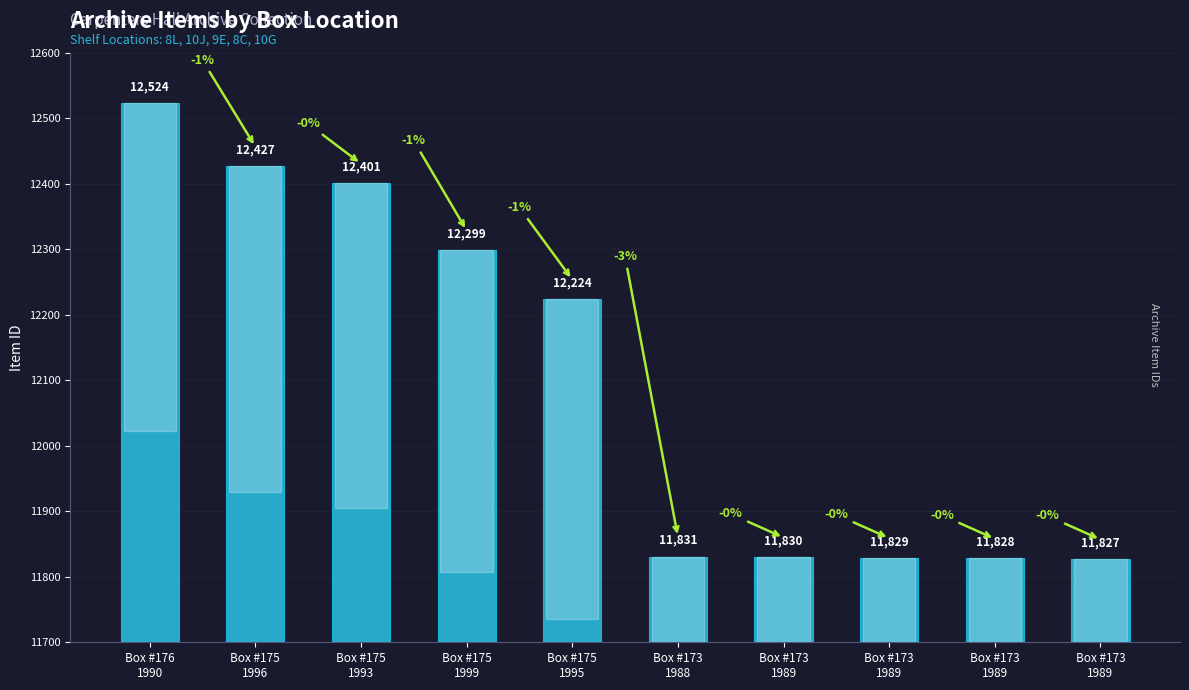

What is the difference between the maximum and minimum values?

697